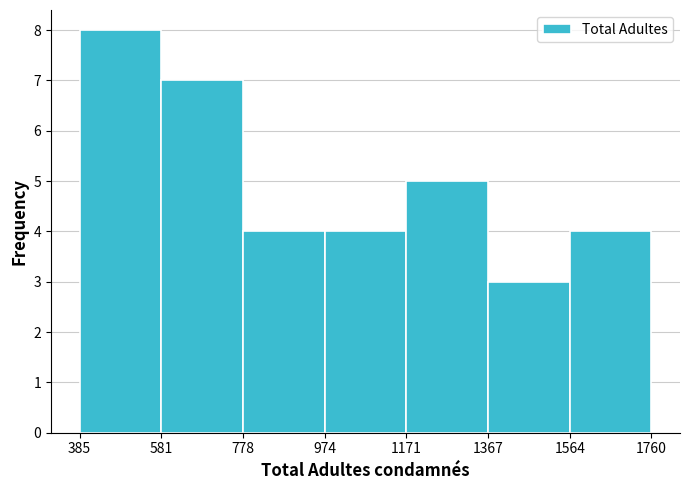

Reading left to right, transcribe this chart: for each bar, give the range it covers on the x-axis and its height. The values are not printed on the chart, so give them approximately, as read against the axis.

385 to 581: 8
581 to 778: 7
778 to 974: 4
974 to 1171: 4
1171 to 1367: 5
1367 to 1564: 3
1564 to 1760: 4